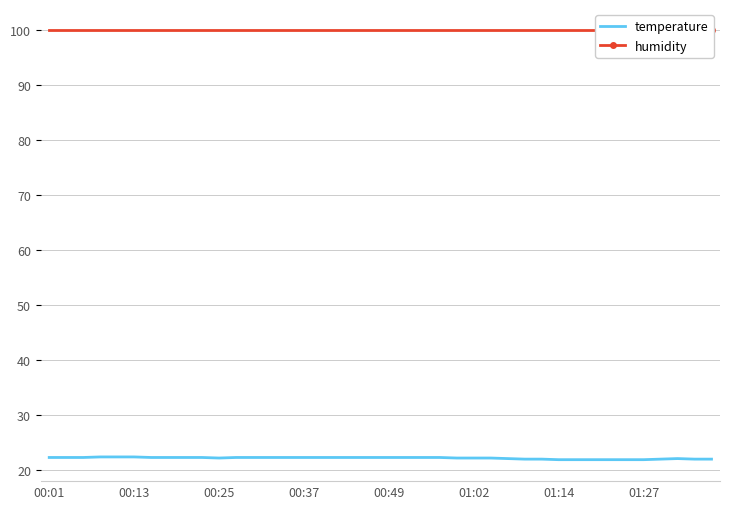

At how many categories does at least one series exceed 50?

40